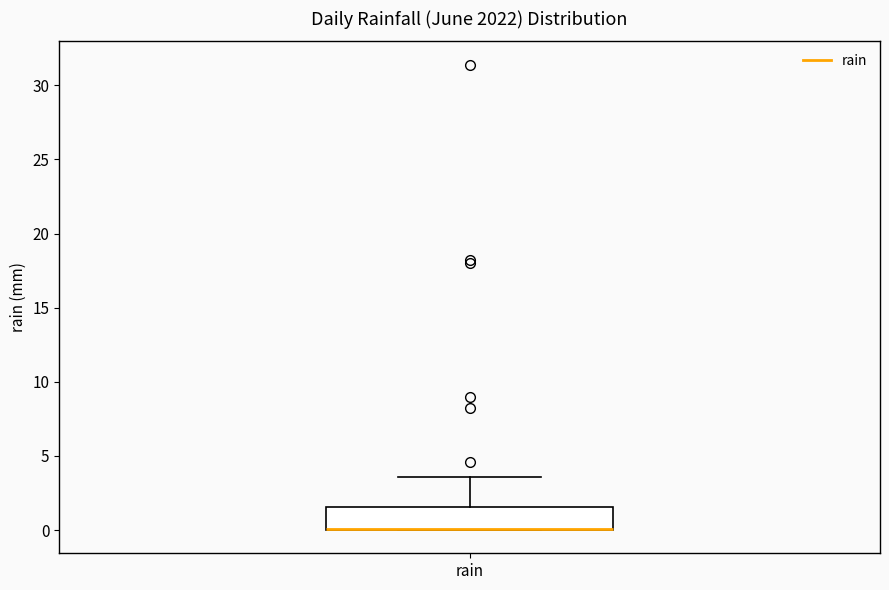

Transcribe this box plot: give where the median line is, the range the box spans, and where the two whiskers end, as read against the y-axis. The values are not printed on the chart, so give them approximately, as read against the axis.

median 0.0 (drawn on the box's lower edge), box 0.0 to 1.5, whiskers 0.0 to 3.5